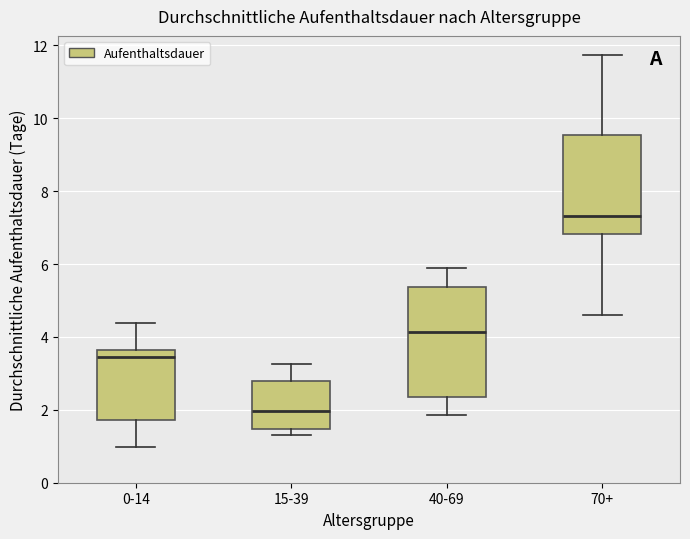

Reading left to right, read every box against the y-axis: the position of its median line, the range the box covers, and the ends of its whiskers. The values are not printed on the chart, so give them approximately, as read against the axis.

0-14: median 3.4, box 1.8 to 3.6, whiskers 1.0 to 4.4
15-39: median 2.0, box 1.4 to 2.8, whiskers 1.2 to 3.2
40-69: median 4.2, box 2.4 to 5.4, whiskers 1.8 to 5.8
70+: median 7.4, box 6.8 to 9.6, whiskers 4.6 to 11.8